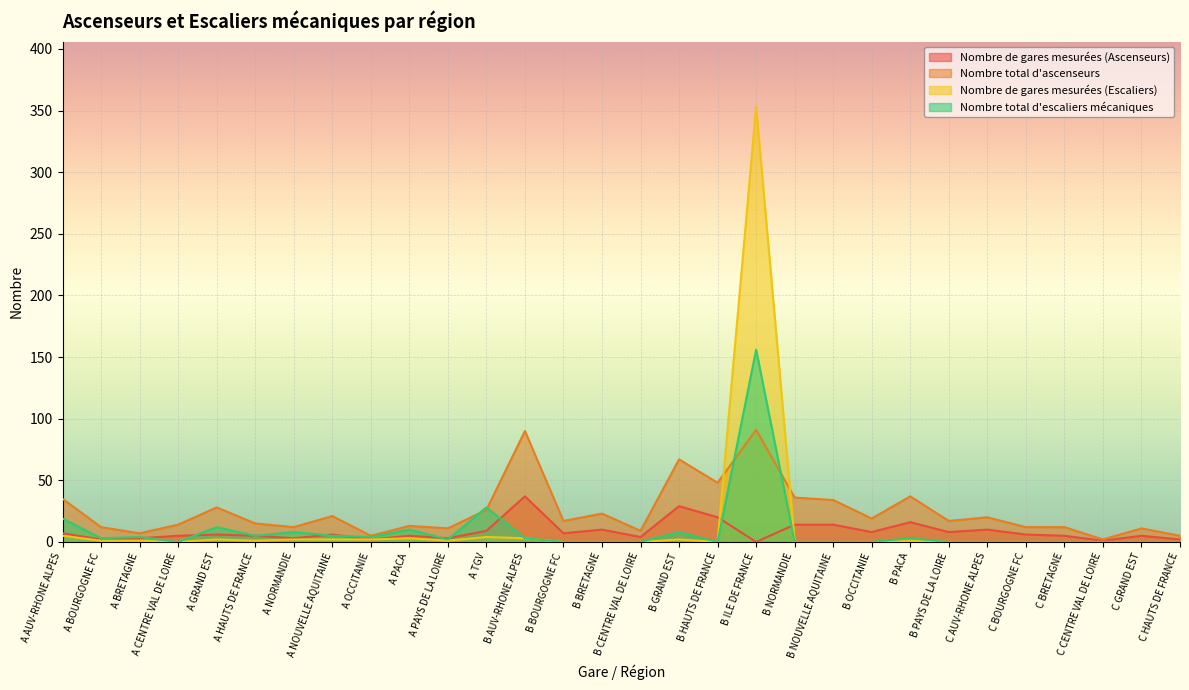

At which category does Nombre total d'escaliers mécaniques reach its first local valley?

A BOURGOGNE FC